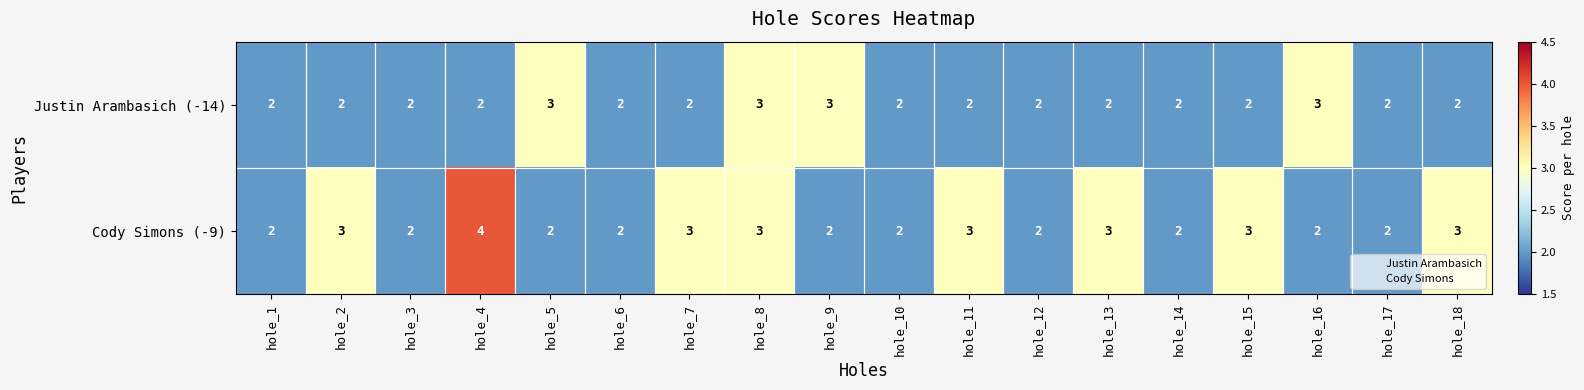

List the series in order of their overall mean, highest first.

Cody Simons (-9), Justin Arambasich (-14)